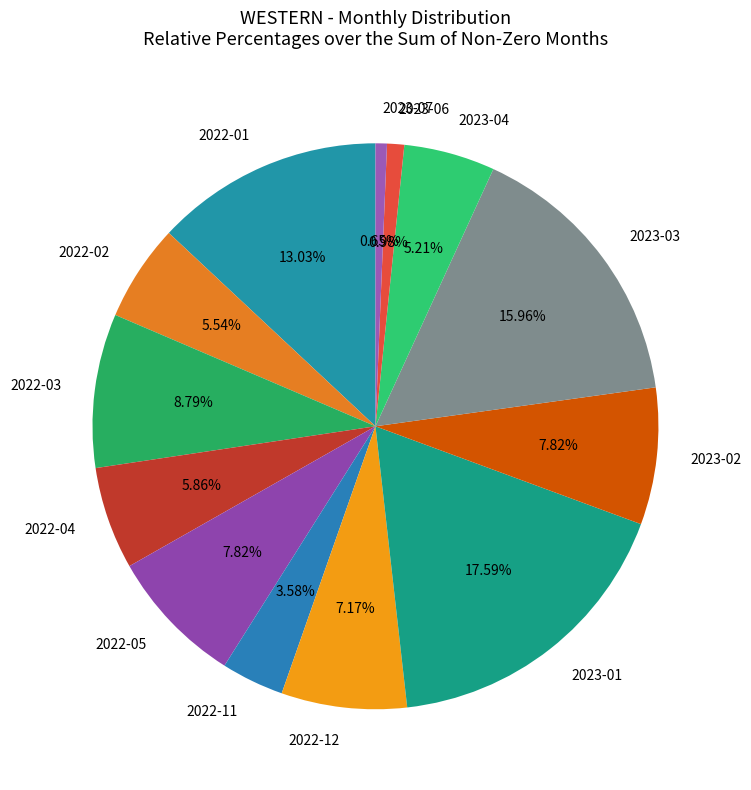

To the nearest percent, what is the combined percentage of 2022-05 and 2023-04?

13%